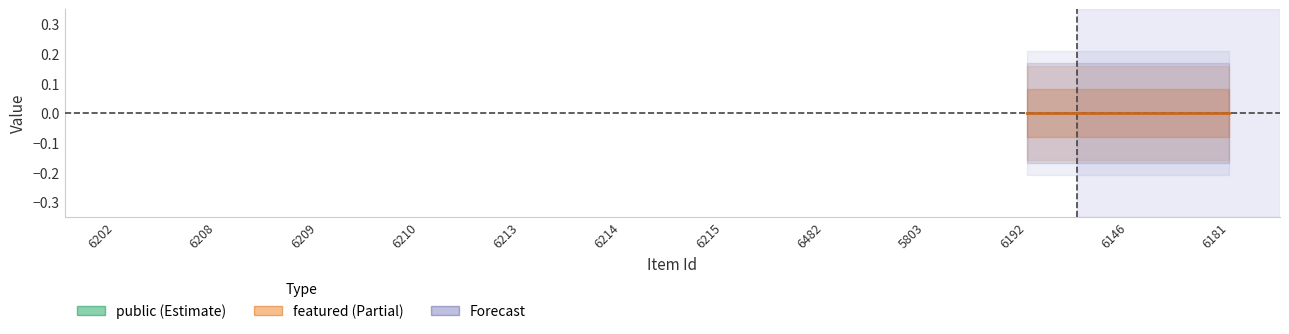

Rank the series by their average value, from lowest to highest.

featured, public